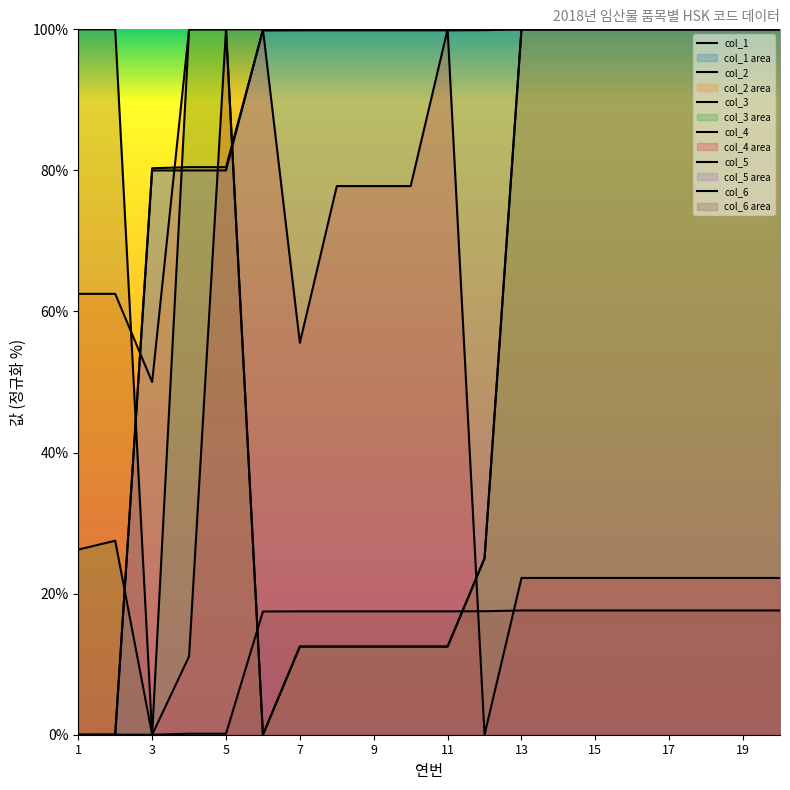

How many interior local valleys does the col_4 series have?

2